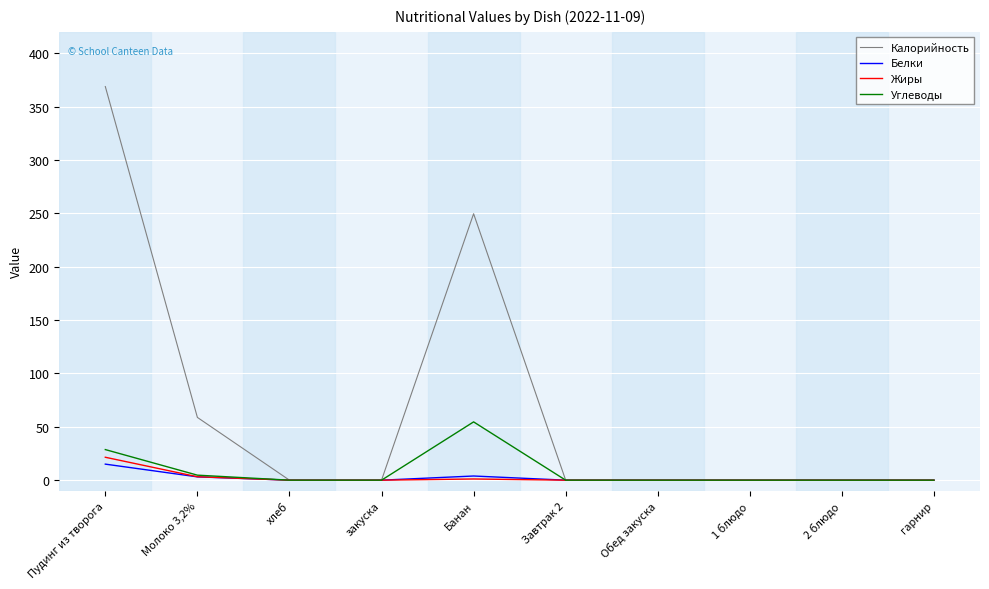

Which series has the widest spread of values?

Калорийность